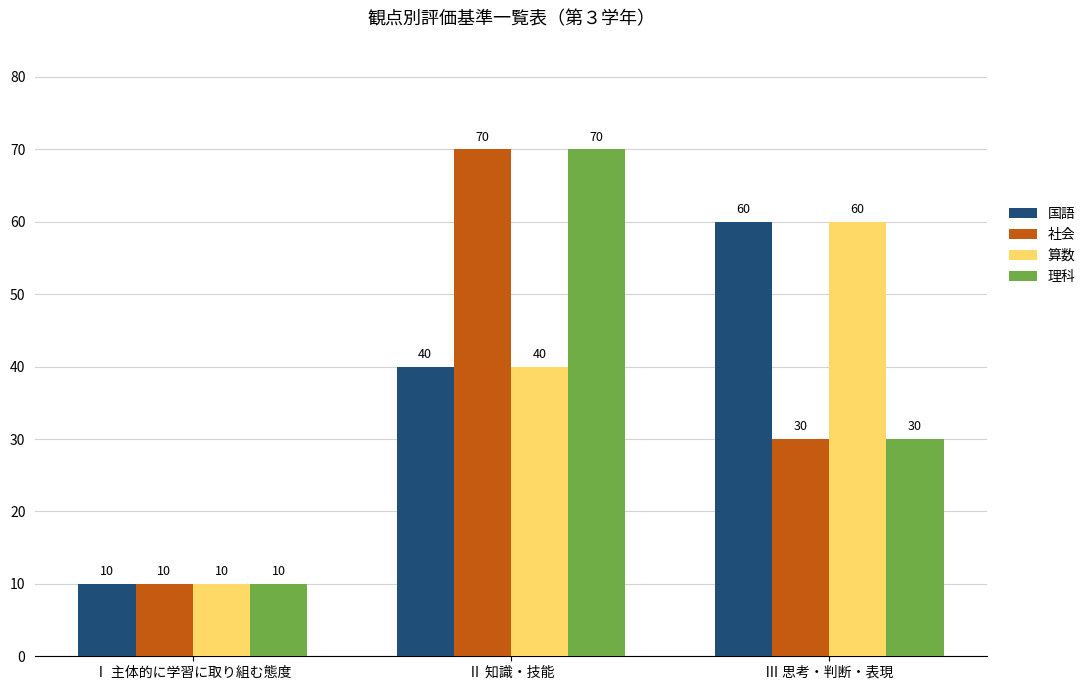

Reading left to right, transcribe all the data shown in this chart.

国語: Ⅰ 主体的に学習に取り組む態度=10	Ⅱ 知識・技能=40	Ⅲ 思考・判断・表現=60
社会: Ⅰ 主体的に学習に取り組む態度=10	Ⅱ 知識・技能=70	Ⅲ 思考・判断・表現=30
算数: Ⅰ 主体的に学習に取り組む態度=10	Ⅱ 知識・技能=40	Ⅲ 思考・判断・表現=60
理科: Ⅰ 主体的に学習に取り組む態度=10	Ⅱ 知識・技能=70	Ⅲ 思考・判断・表現=30